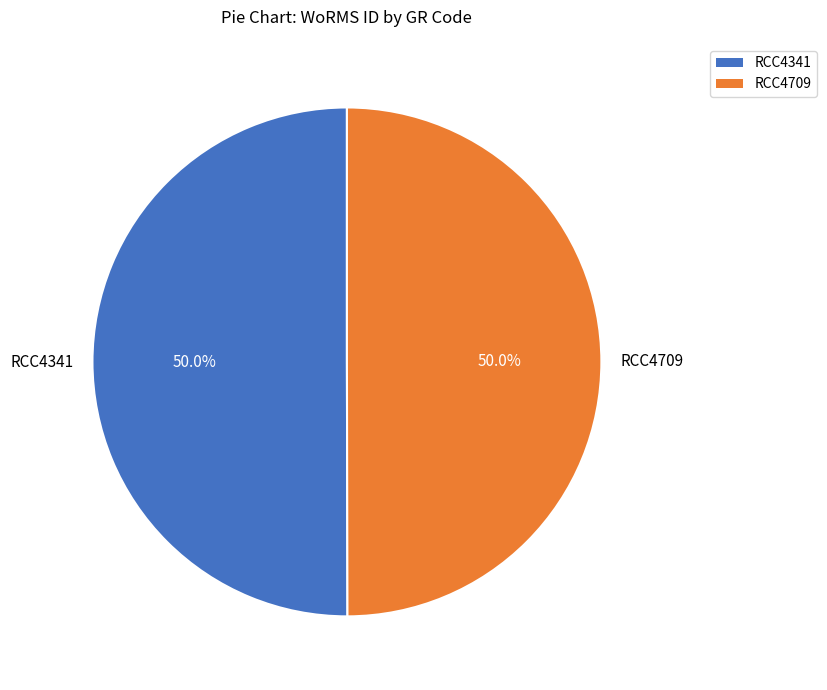

The RCC4341 slice represents 50% of the pie. True or false?

True